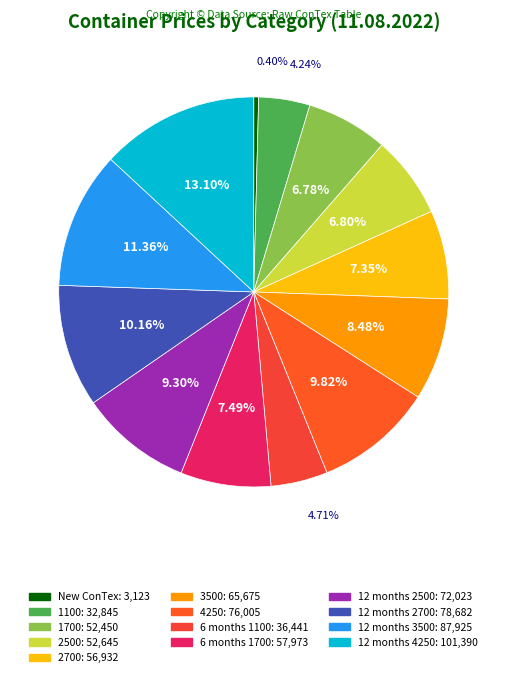

Is the sum of 3500 and 12 months 4250 greater than half?

No